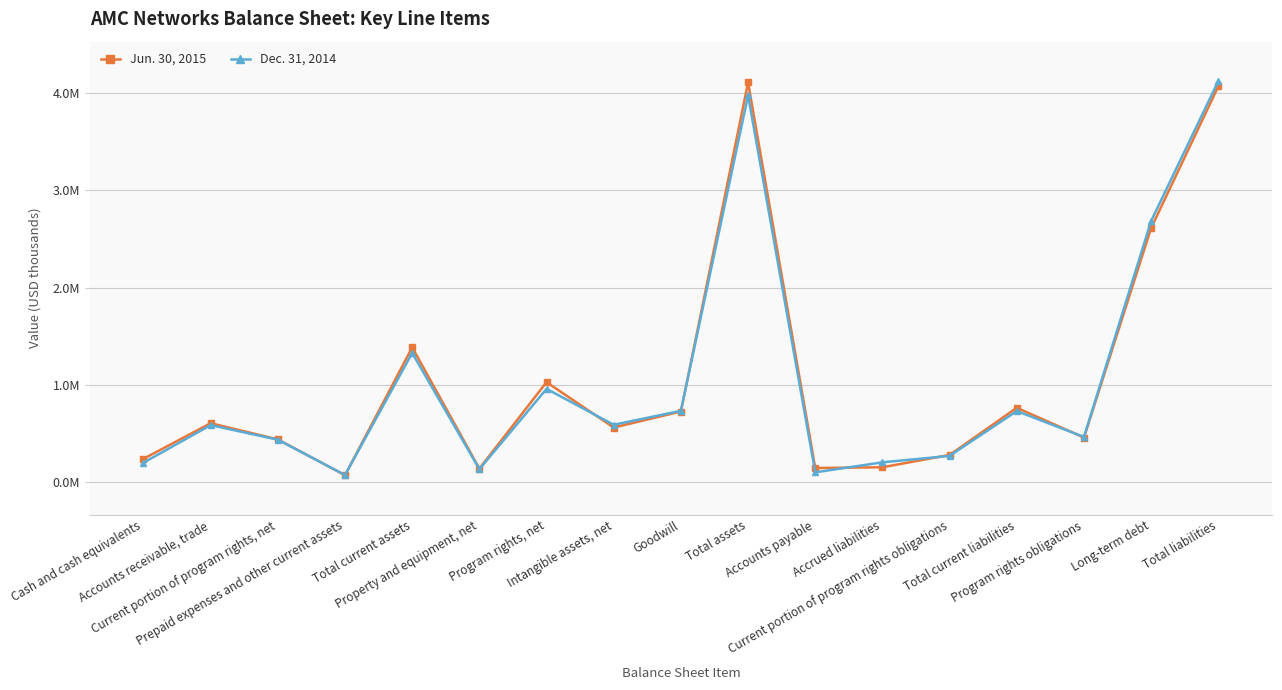

What is the difference between the maximum and minimum values in the Jun. 30, 2015 series?

4037404